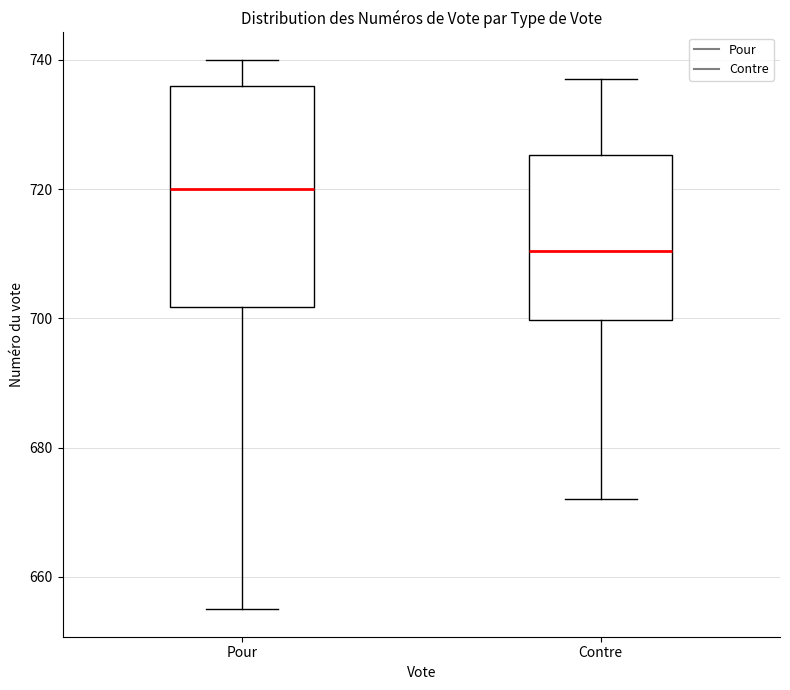

Reading left to right, transcribe this box plot: for each box, give where its median line is, the range the box spans, and where its two whiskers end, as read against the y-axis. The values are not printed on the chart, so give them approximately, as read against the axis.

Pour: median 720, box 702 to 736, whiskers 656 to 740
Contre: median 710, box 700 to 726, whiskers 672 to 738